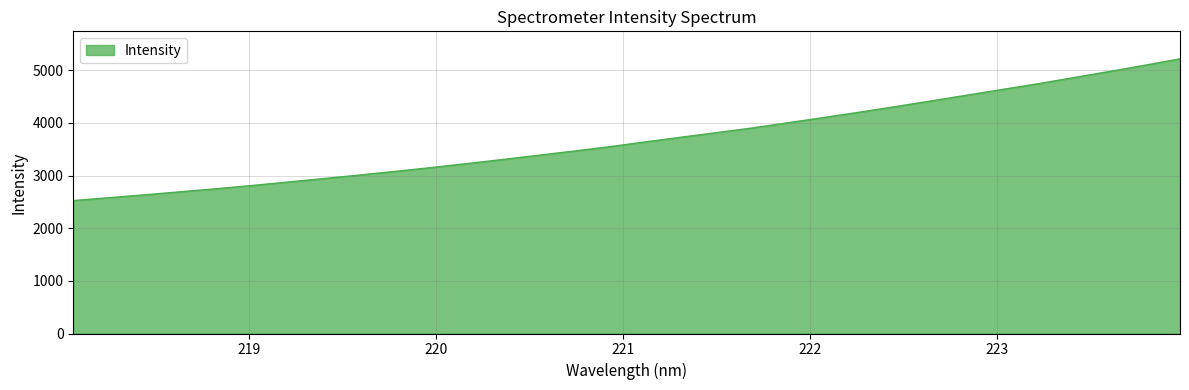

What is the difference between the maximum and minimum values?

2692.3